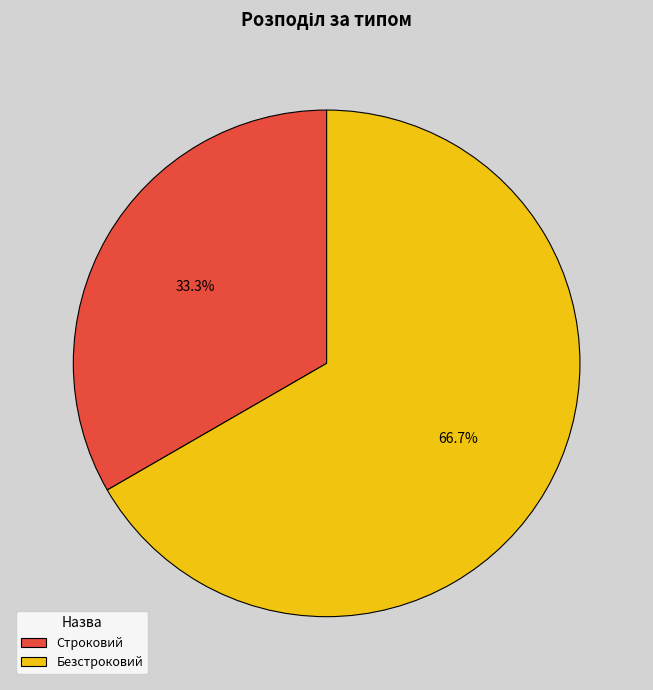

Does Безстроковий represent more than half of the total?

Yes